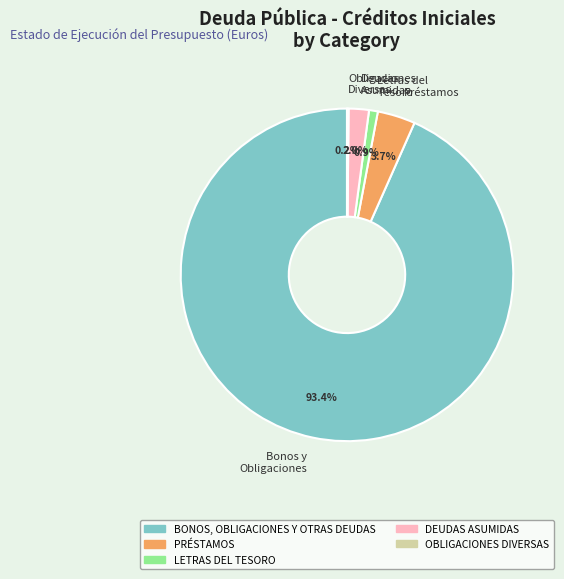

Do Letras del Tesoro and Bonos y Obligaciones together represent more than half of the pie?

Yes